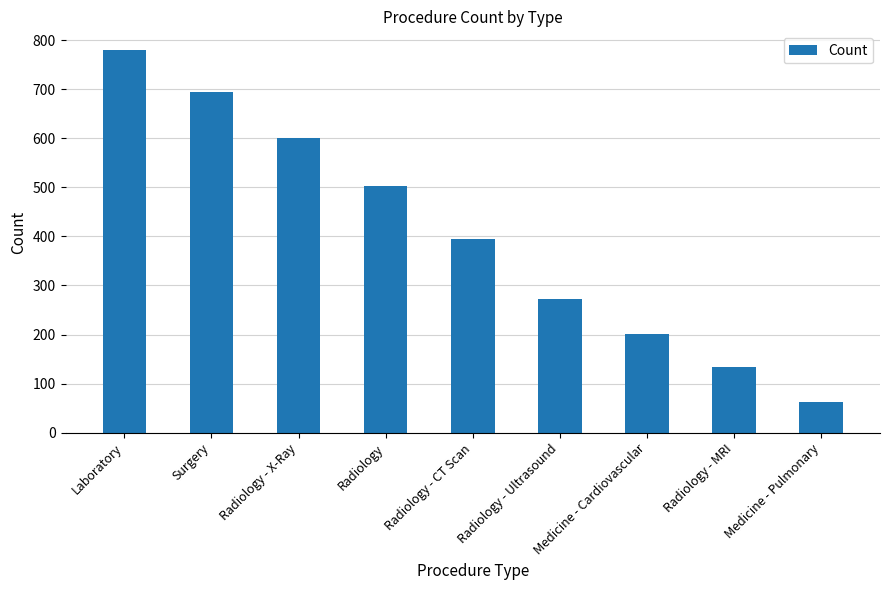

Reading left to right, what are all the values shown in this chart?

Laboratory=779	Surgery=695	Radiology - X-Ray=601	Radiology=503	Radiology - CT Scan=394	Radiology - Ultrasound=272	Medicine - Cardiovascular=201	Radiology - MRI=134	Medicine - Pulmonary=62